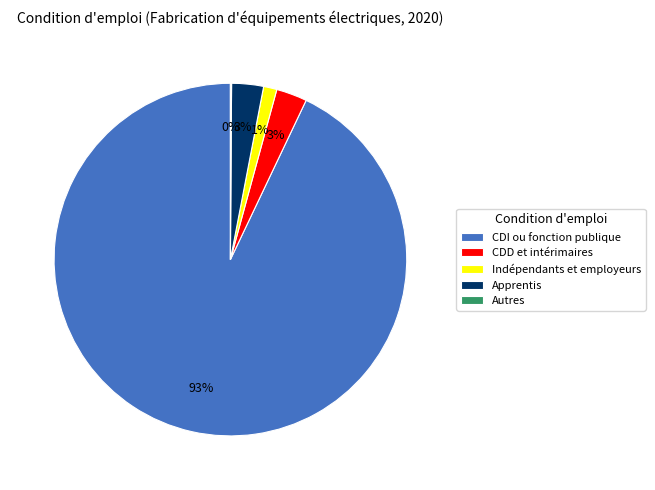

The Indépendants et employeurs slice represents 1% of the pie. True or false?

True